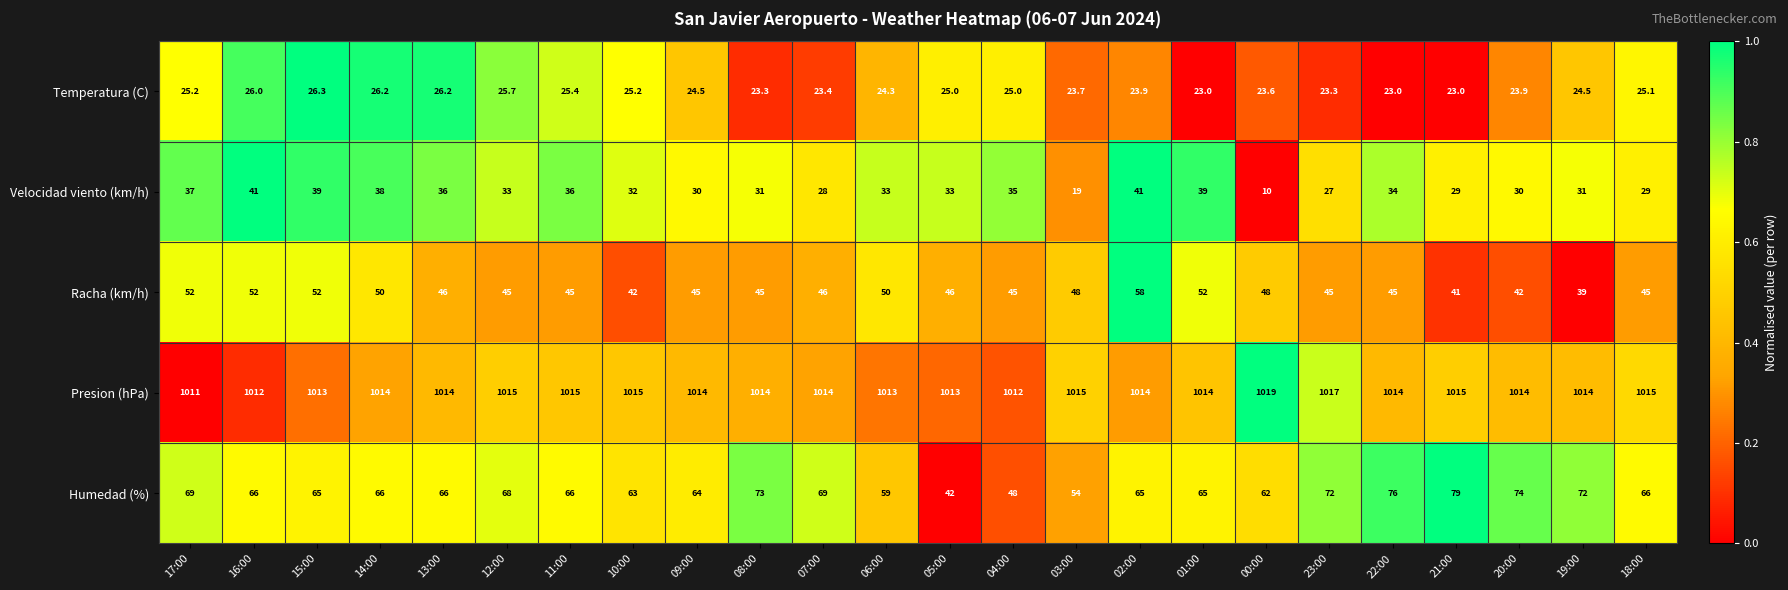

Rank the series at 14:00 from lowest to highest value.

Temperatura (C), Velocidad viento (km/h), Racha (km/h), Humedad (%), Presion (hPa)